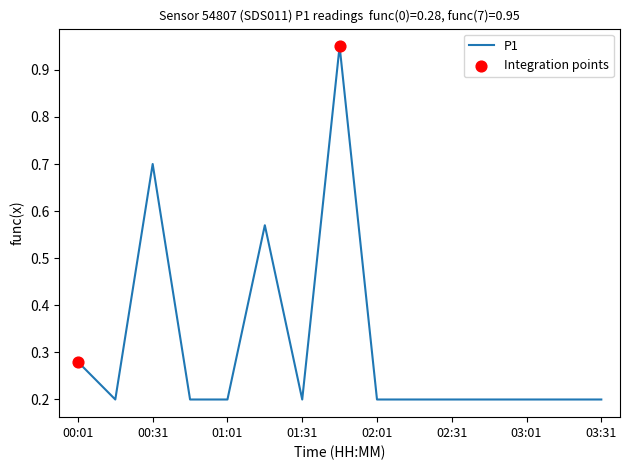

What is the difference between the maximum and minimum values?

0.8